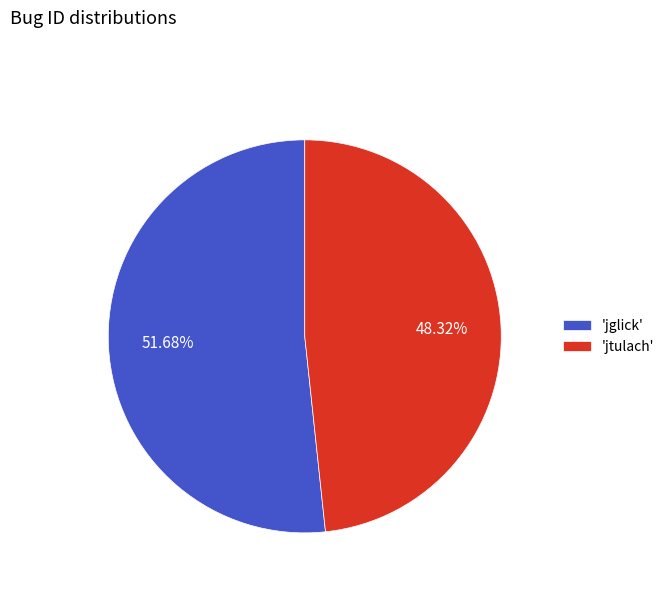

Combined, do 'jtulach' and 'jglick' account for over 50%?

Yes